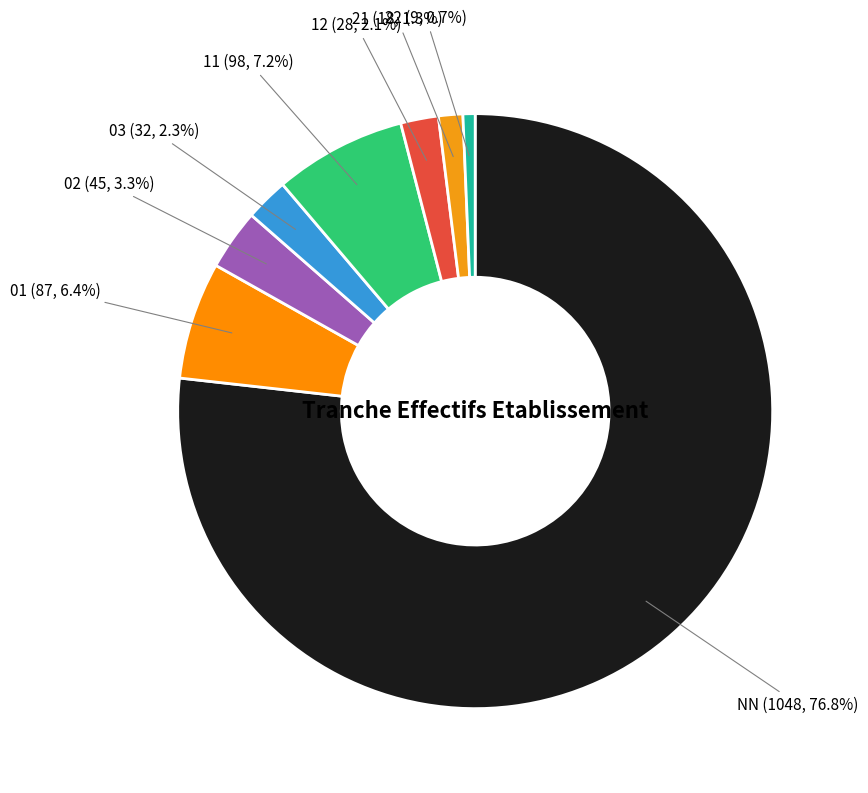

Rank the categories by value from highest to lowest.

NN, 11, 01, 02, 03, 12, 21, 22